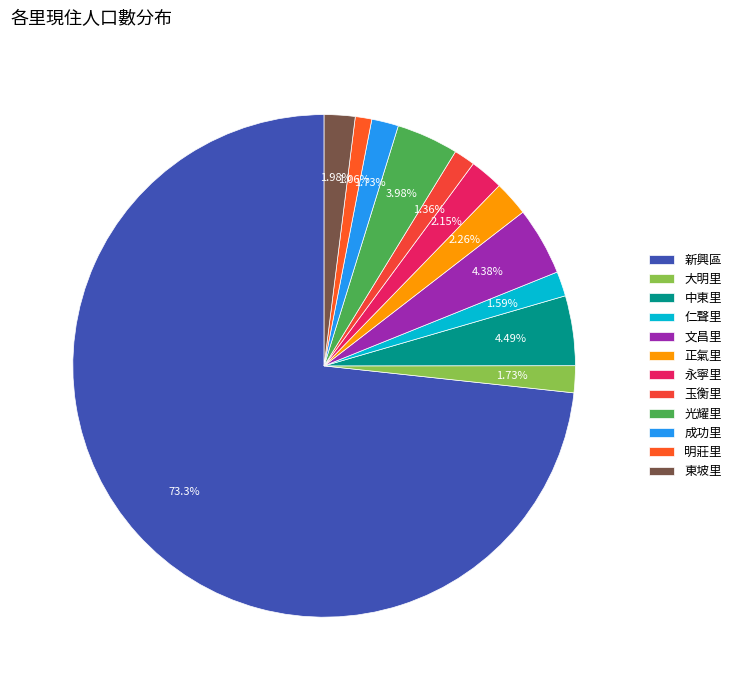

How many slices are in this pie chart?

12